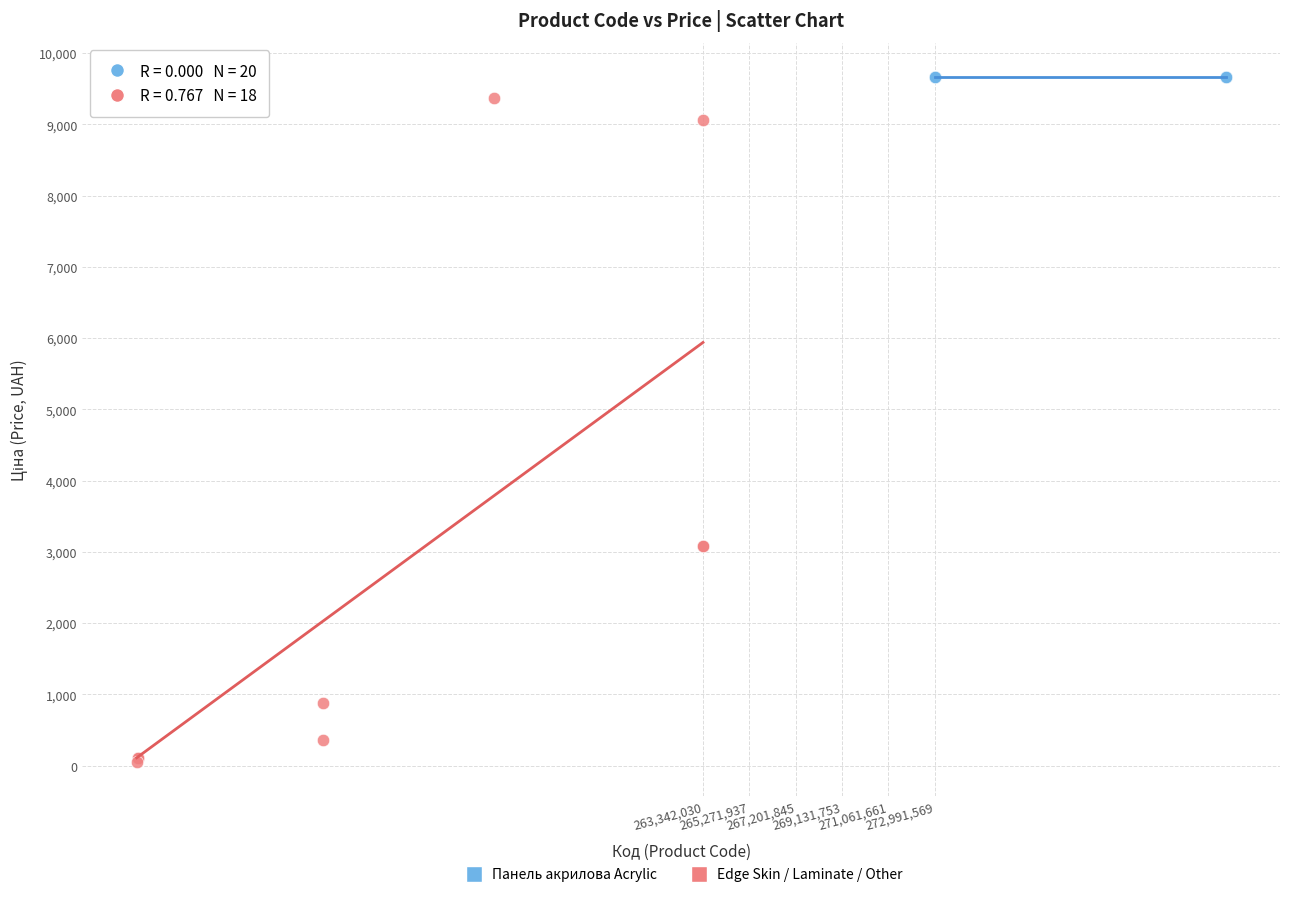

Which series reaches the minimum Y coordinate?

Edge Skin / Laminate / Other